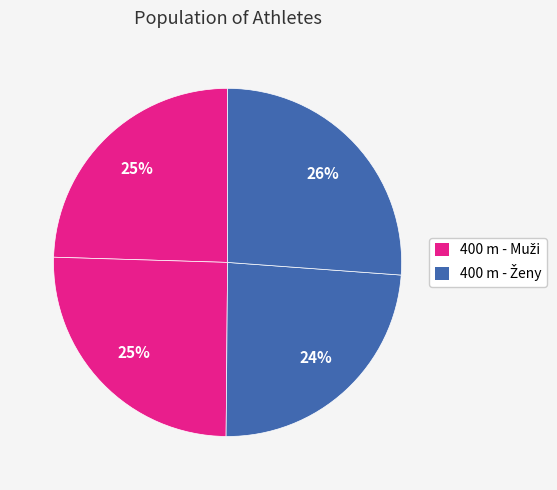

Count the number of slices in the pie.

4